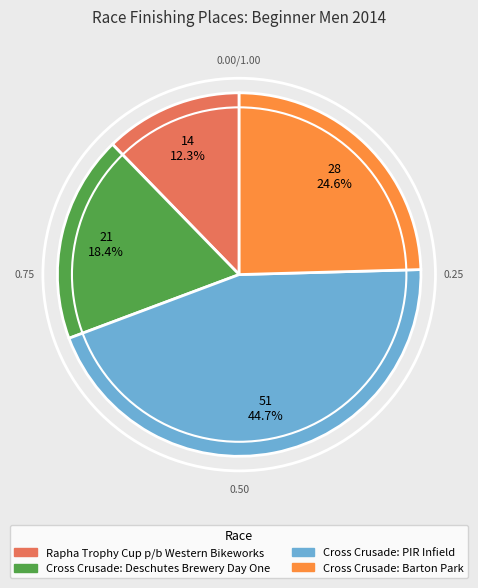

Is it true that Cross Crusade: Deschutes Brewery Day One is 18% of the pie?

True